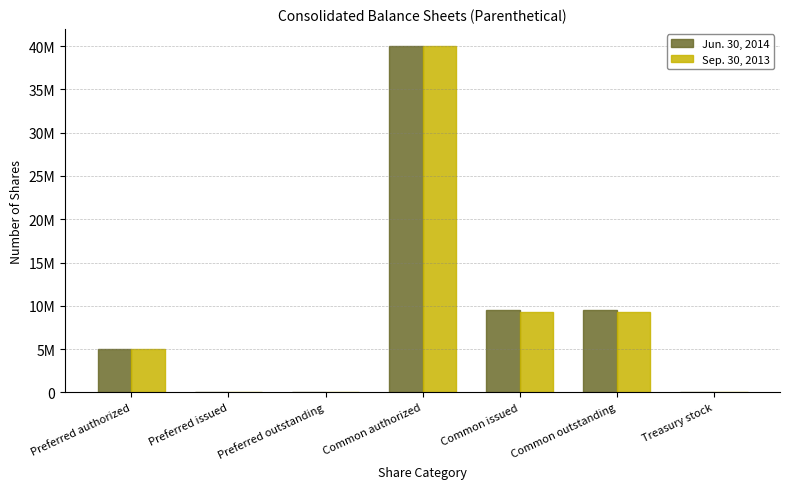

Are the bars grouped side by side (vs. stacked)?

Yes